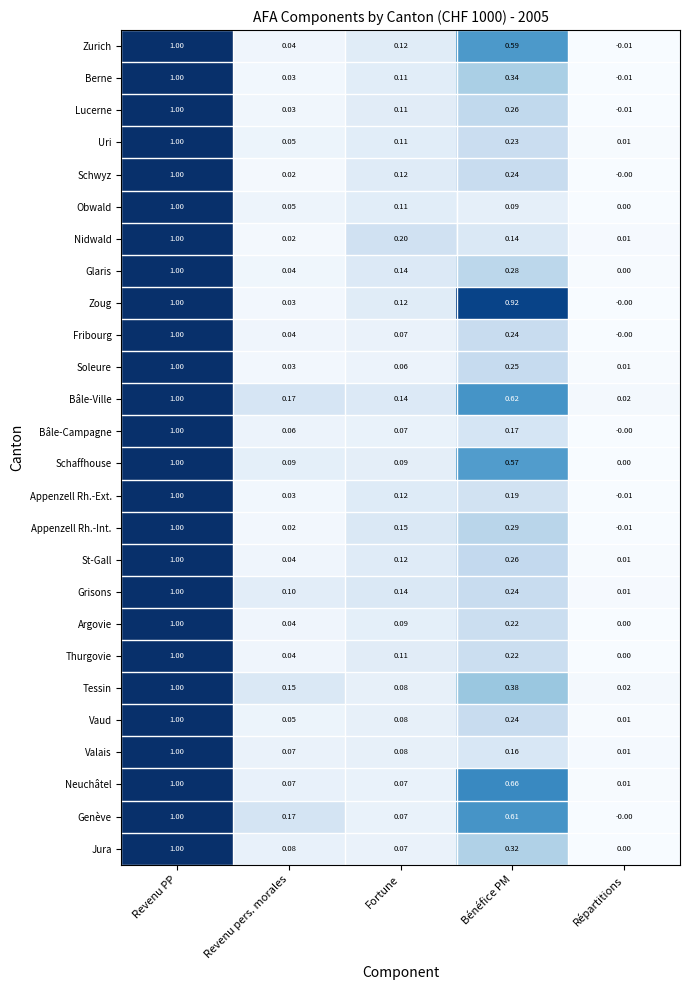

Which category has the lowest value in the Schwyz series?

Répartitions